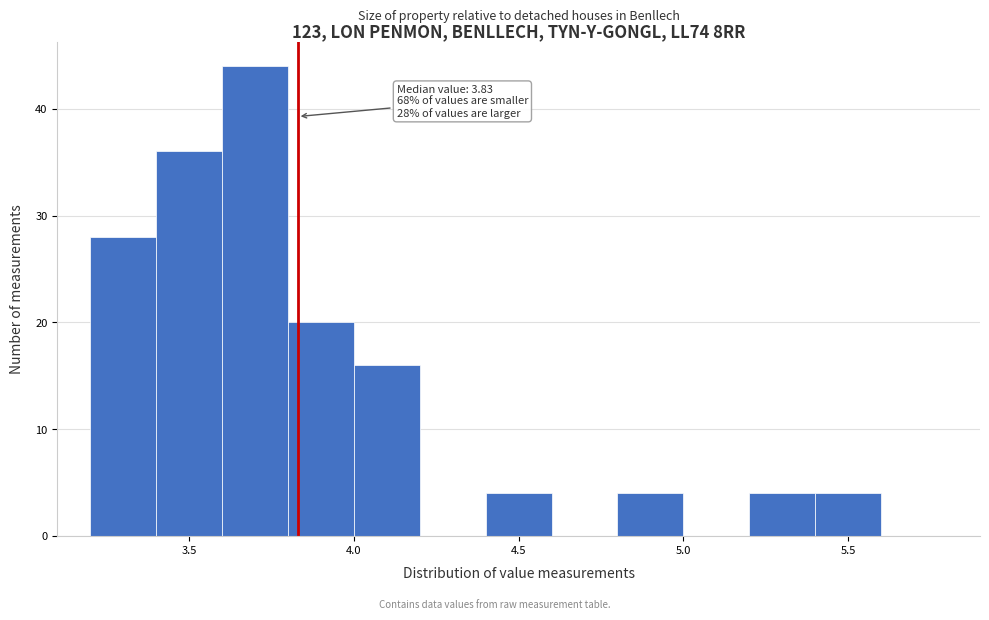

Which range on the x-axis has the tallest bar?

3.6 to 3.8